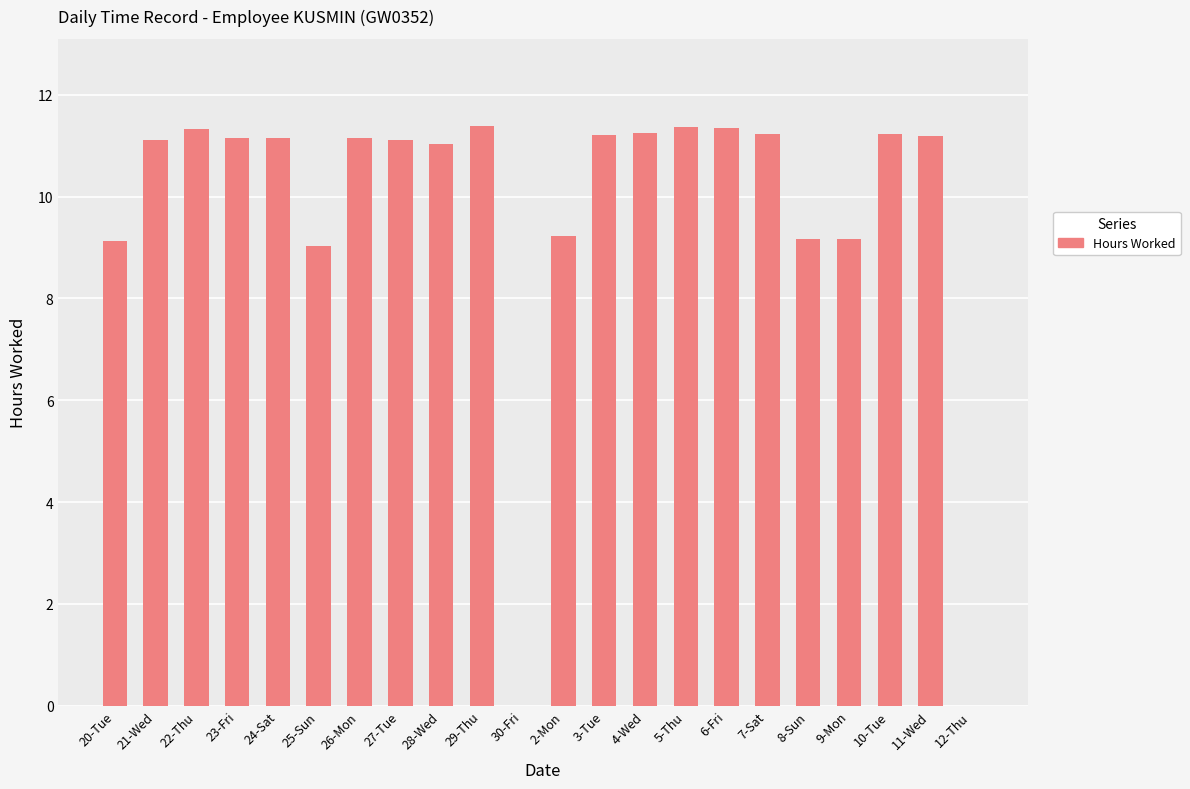

What is the difference between the values at 24-Sat and 2-Mon?

1.9